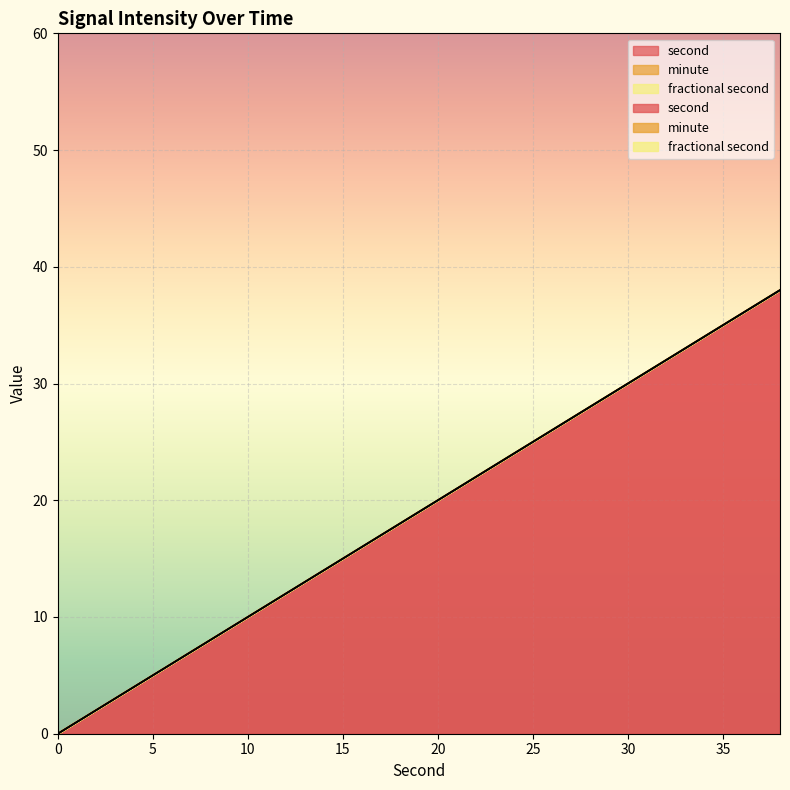

What are all the series names shown in the legend?

second, minute, fractional second